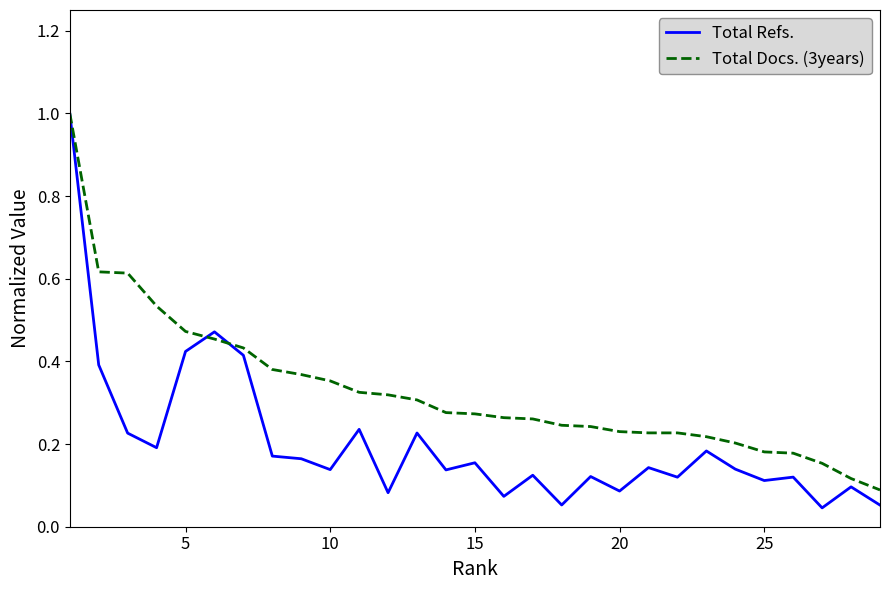

What is the maximum value for Total Refs.?

1.0